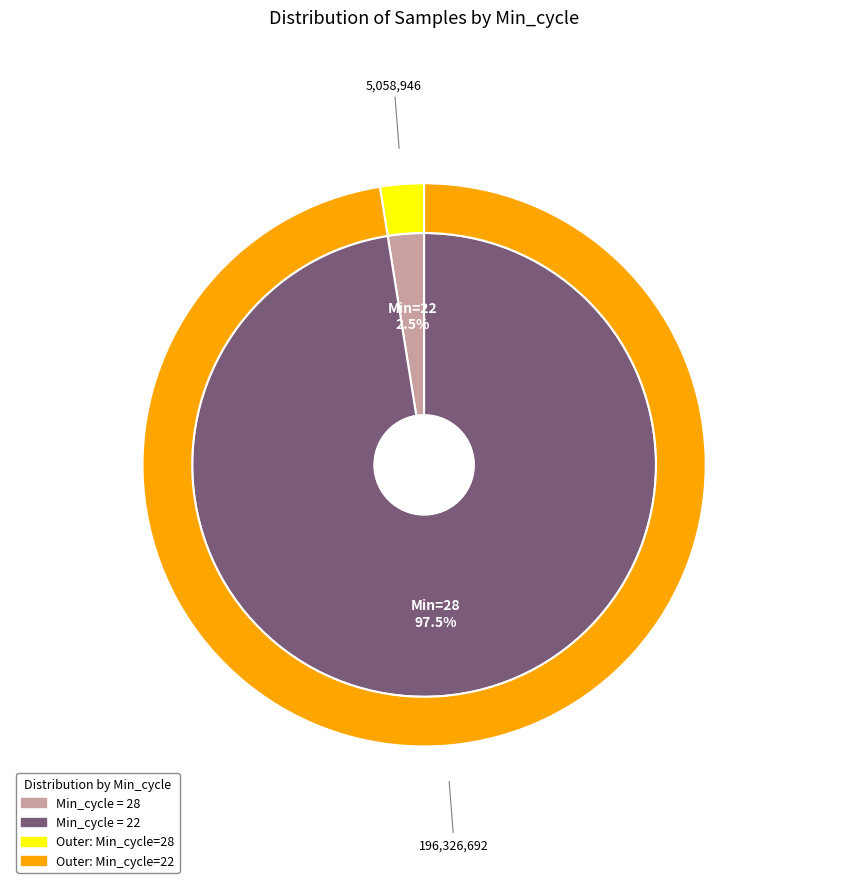

Is it true that 28 is 18% of the pie?

False